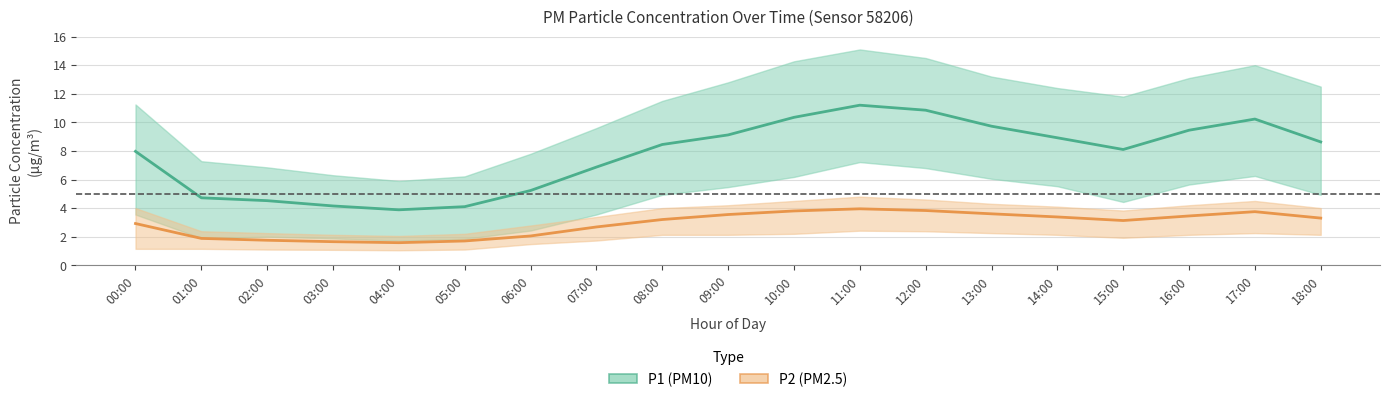

At which category does the chart reach its minimum across all series?

04:00